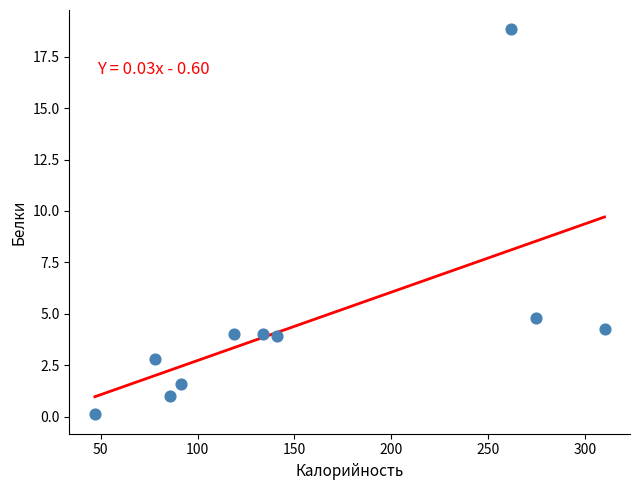

What is the range of X values (max minus min)?

263.0